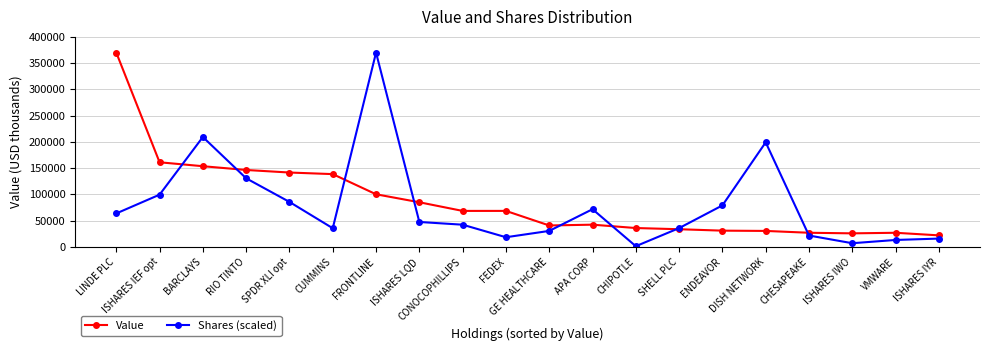

In Value, how many points are higher than both neighbors (excluding endpoints)?

3